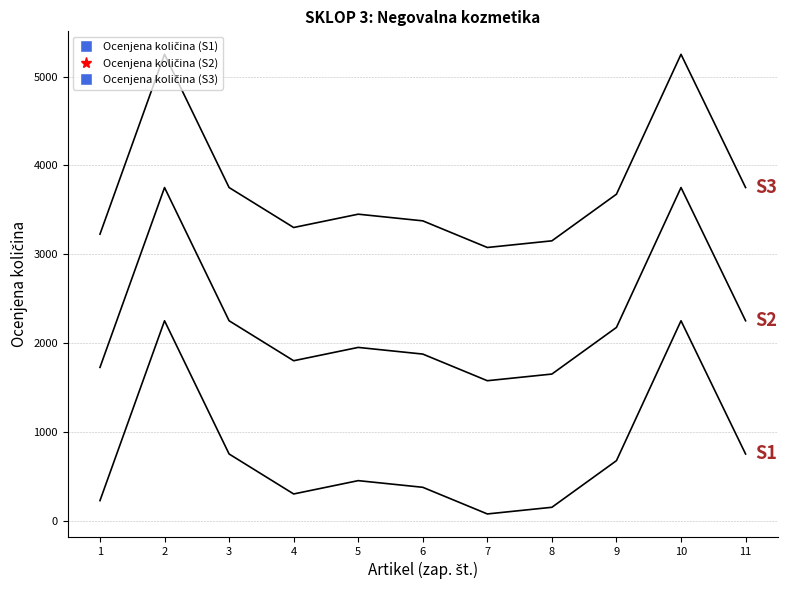

Which category has the highest value across all series?

2